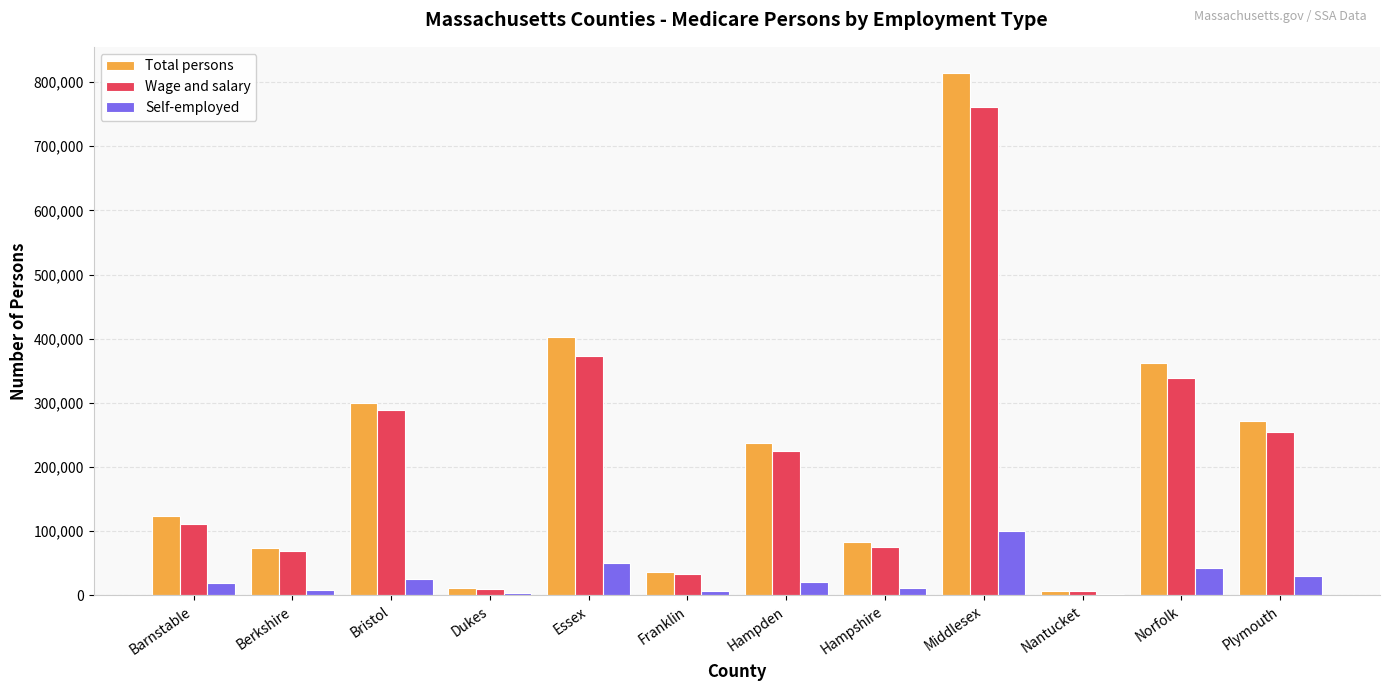

Is the value of Wage and salary at Middlesex greater than the value of Self-employed at Hampden?

Yes